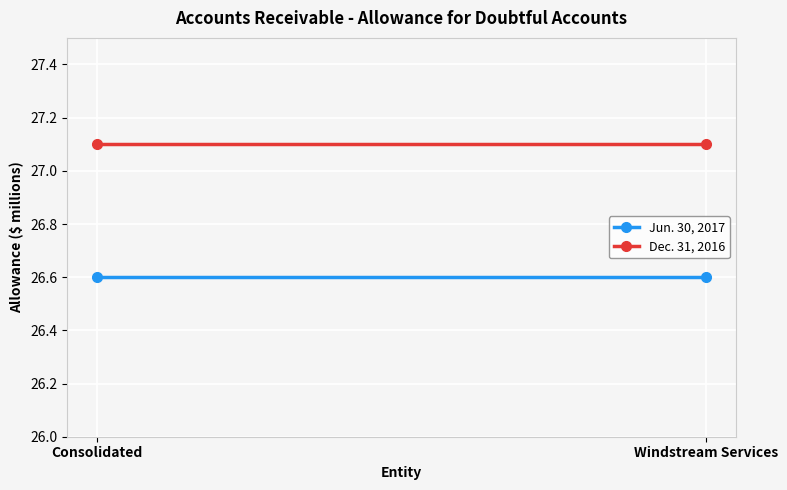

What is the sum of all Dec. 31, 2016 values?

54.2